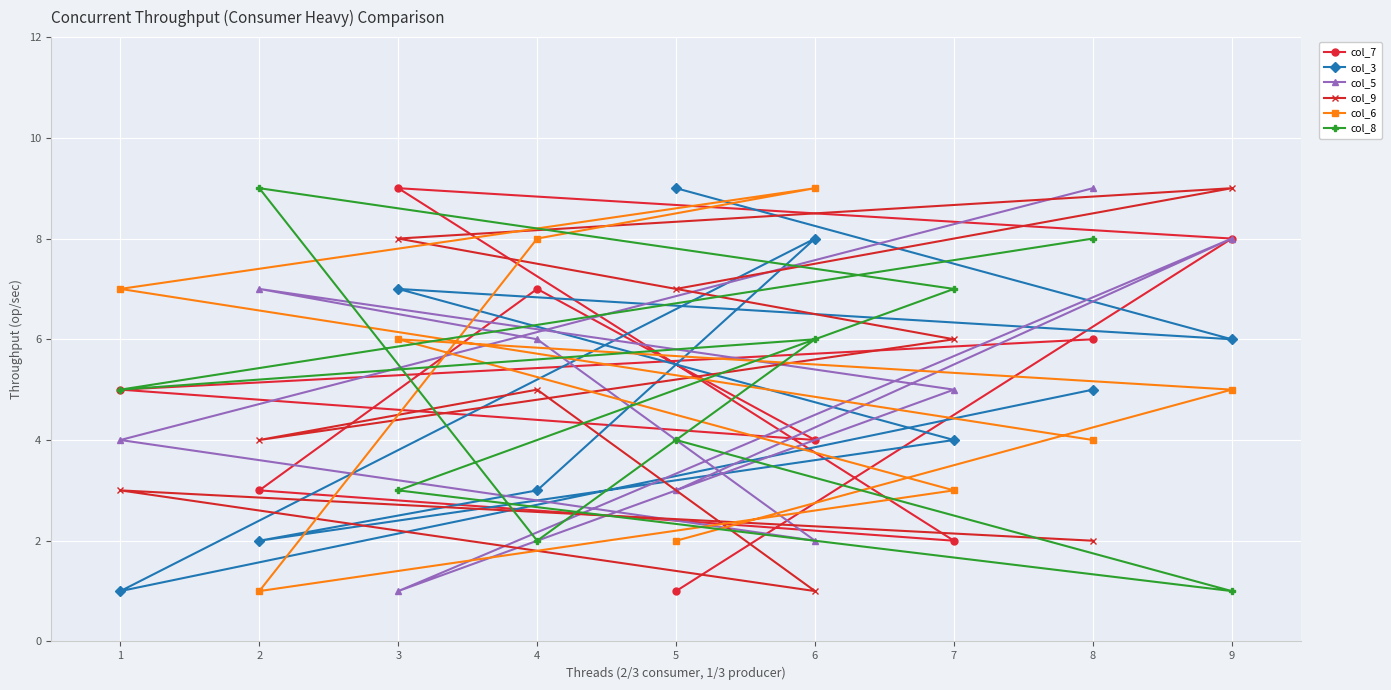

At which category is the sum across all series the highest?

9